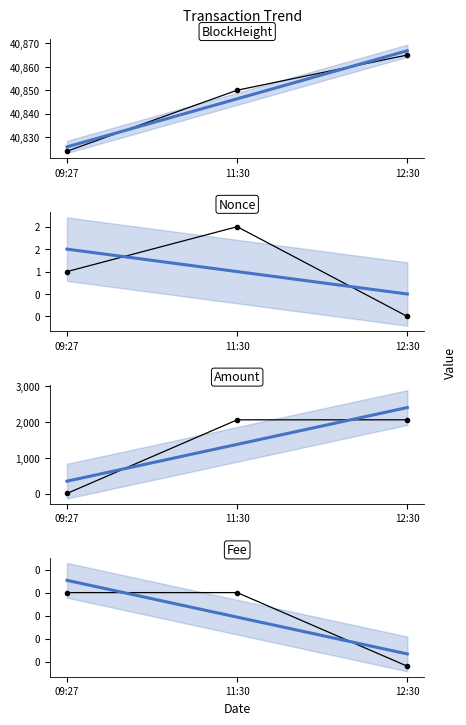

Between 12:30 and 11:30, which is larger?

12:30